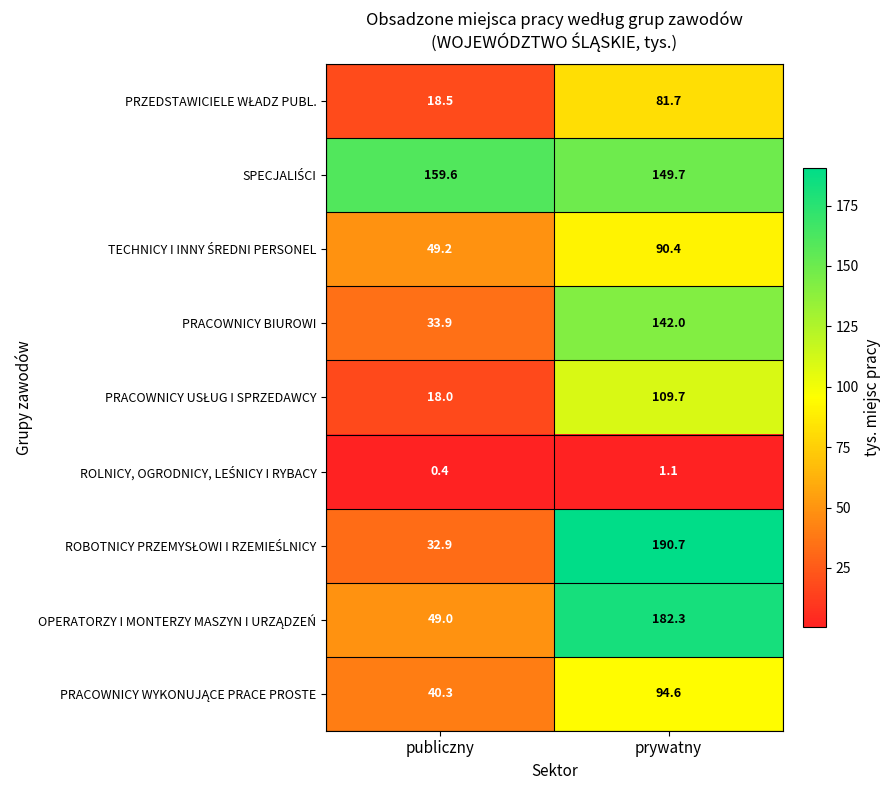

What is the minimum value shown in the chart?

0.4